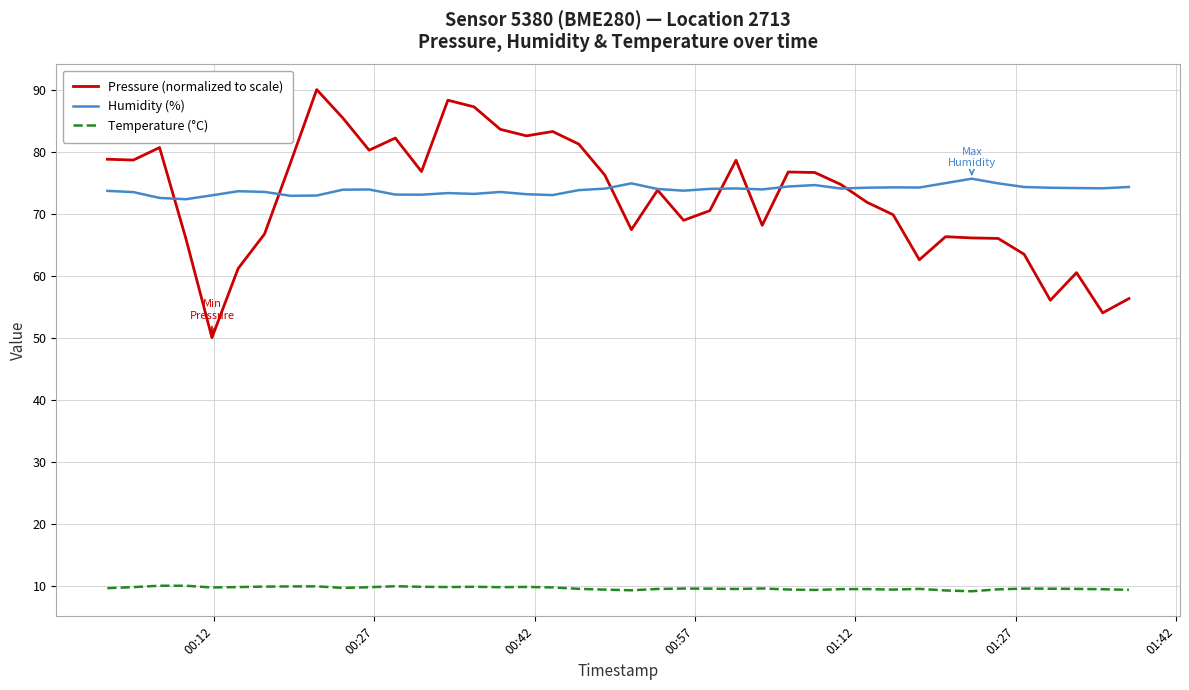

True or false: Temperature (°C) and Humidity (%) intersect in this chart.

False